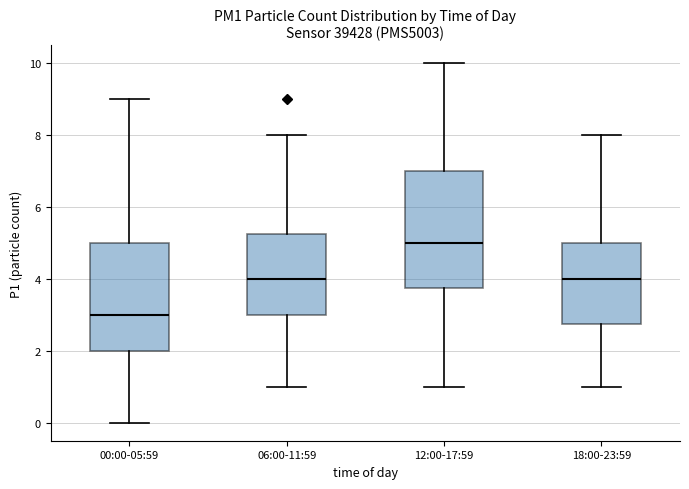

Reading left to right, transcribe this box plot: for each box, give where its median line is, the range the box spans, and where its two whiskers end, as read against the y-axis. The values are not printed on the chart, so give them approximately, as read against the axis.

00:00-05:59: median 3.0, box 2.0 to 5.0, whiskers 0.0 to 9.0
06:00-11:59: median 4.0, box 3.0 to 5.2, whiskers 1.0 to 8.0
12:00-17:59: median 5.0, box 3.8 to 7.0, whiskers 1.0 to 10.0
18:00-23:59: median 4.0, box 2.8 to 5.0, whiskers 1.0 to 8.0